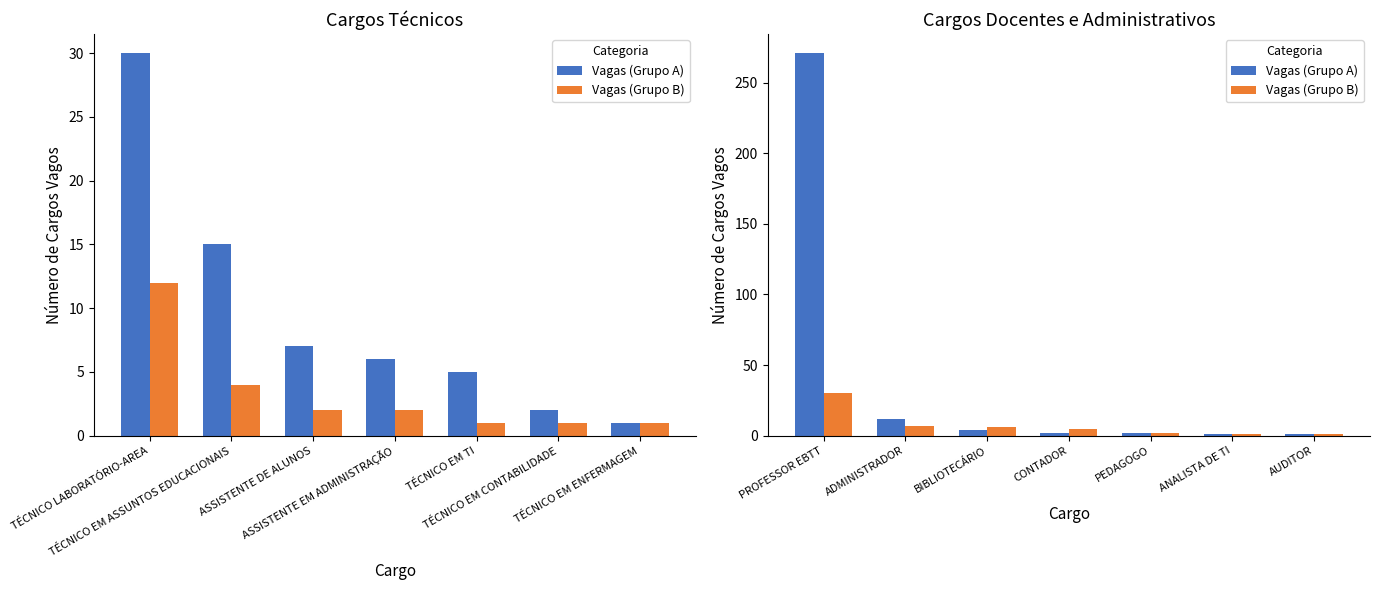

What position from the left is PROFESSOR EBTT?

1